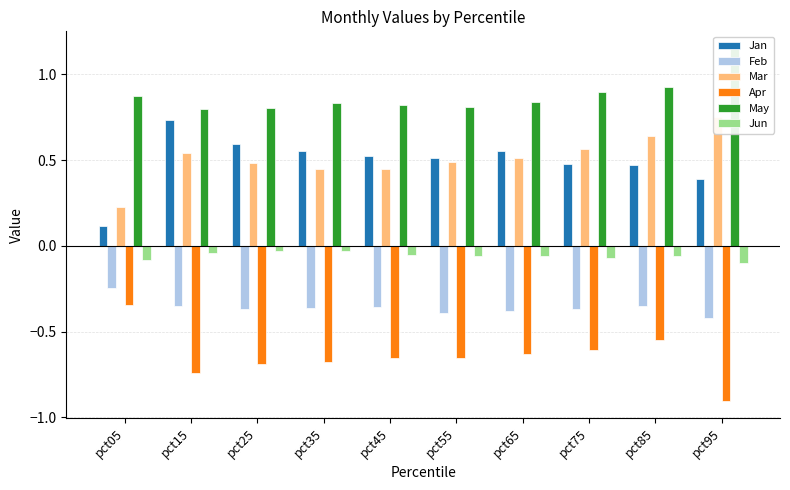

What value does the Jan series have at pct55?

0.5